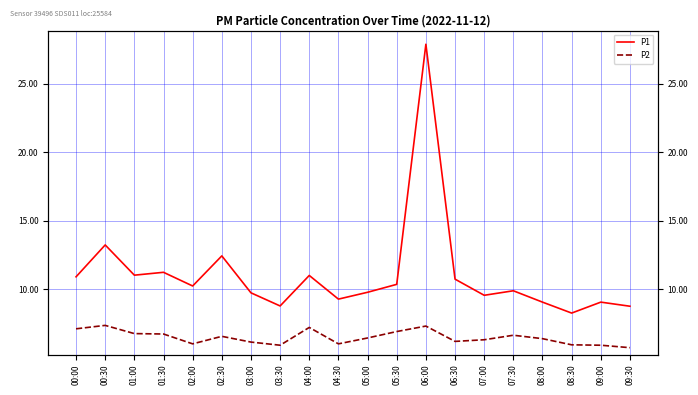

List the series in order of their peak value, highest first.

P1, P2